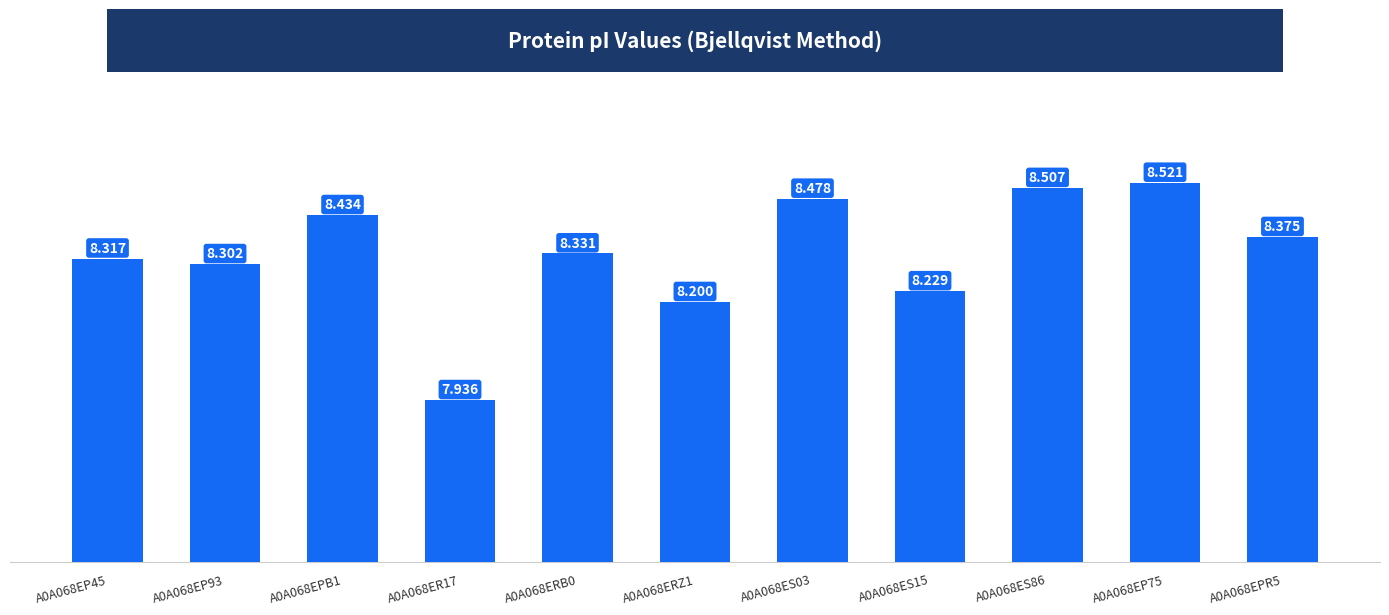

What is the ratio of the value at A0A068ES86 to the value at A0A068ER17?

1.1